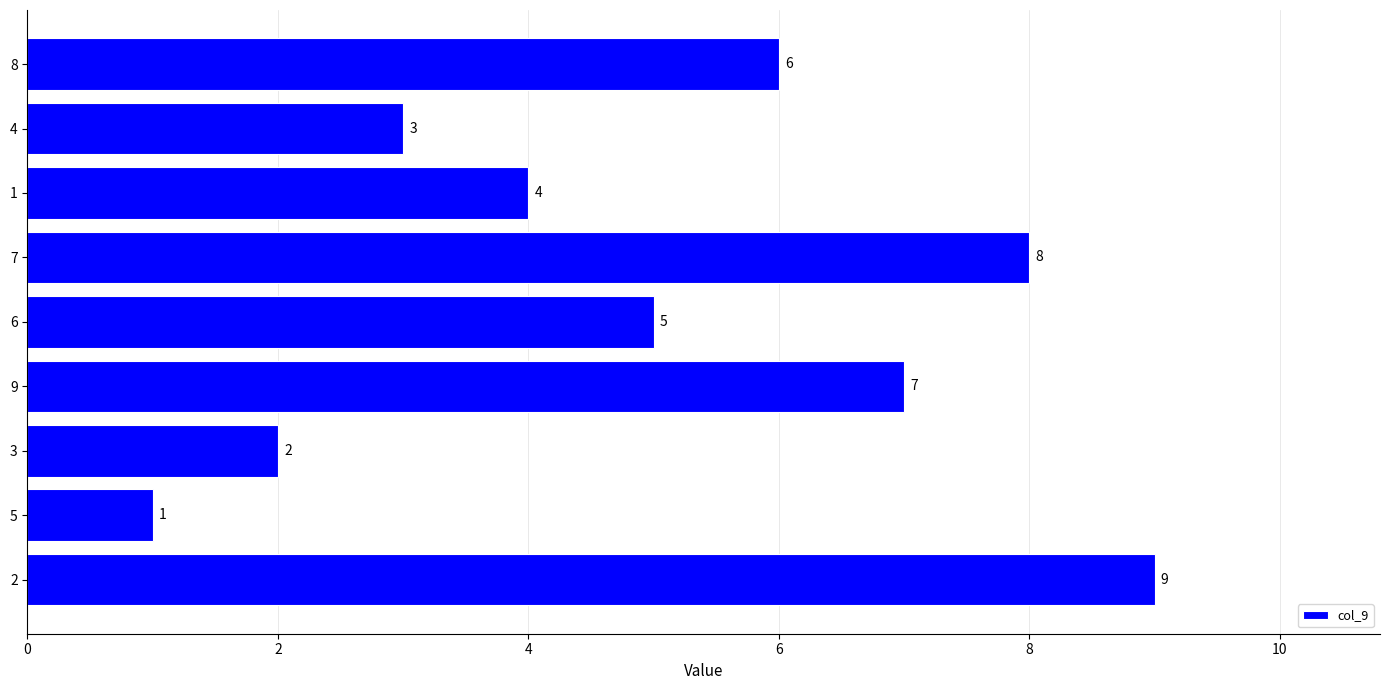

Where is the data nearest to the value 5?

6